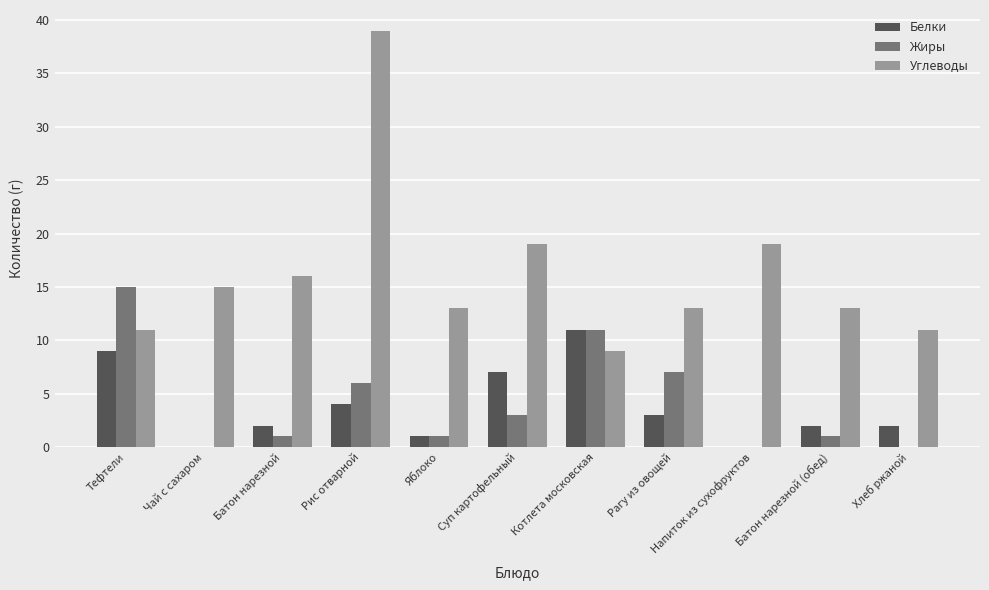

What is the sum of all Жиры values?

45